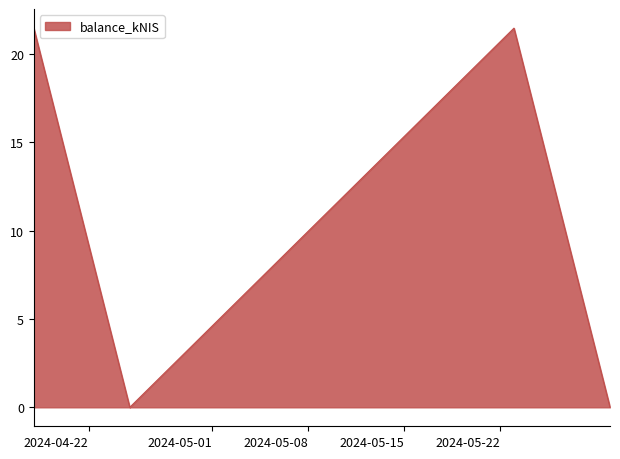

How many series are shown in this chart?

1